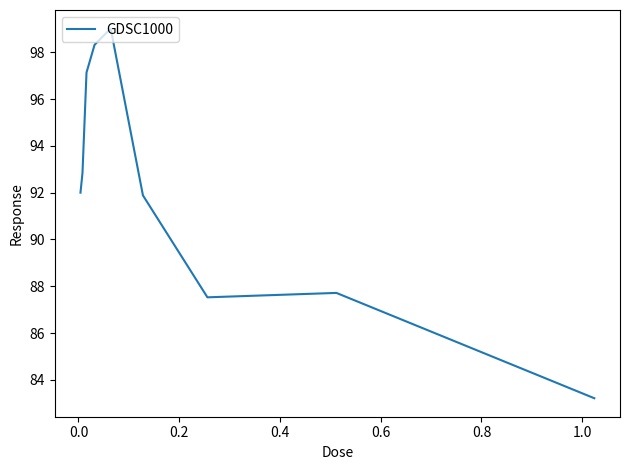

How many interior local valleys (lower than both neighbors) does the data have?

1